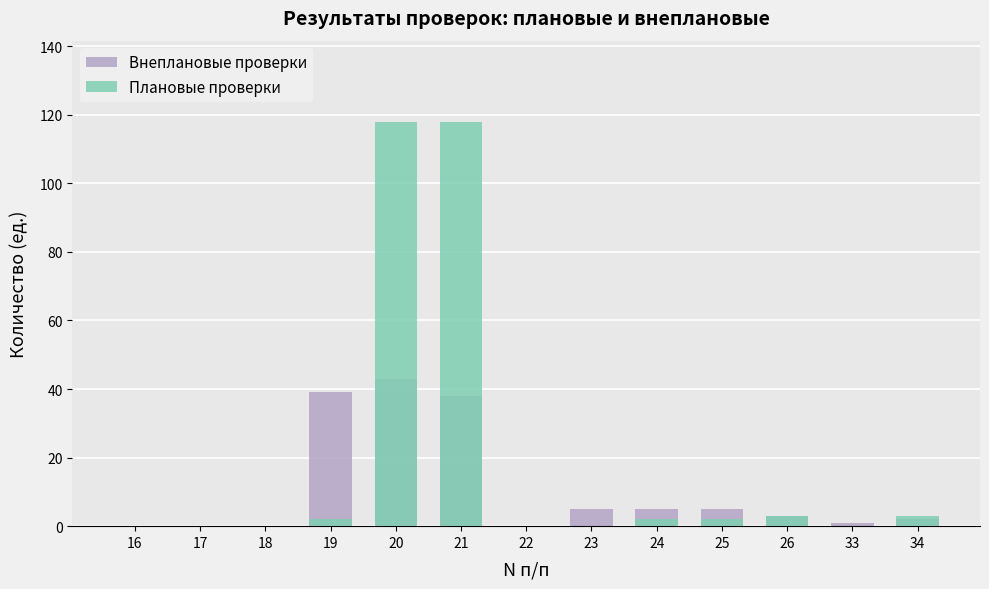

List the labels in order of Плановые проверки value, smallest first.

16, 17, 18, 22, 23, 33, 19, 24, 25, 26, 34, 20, 21